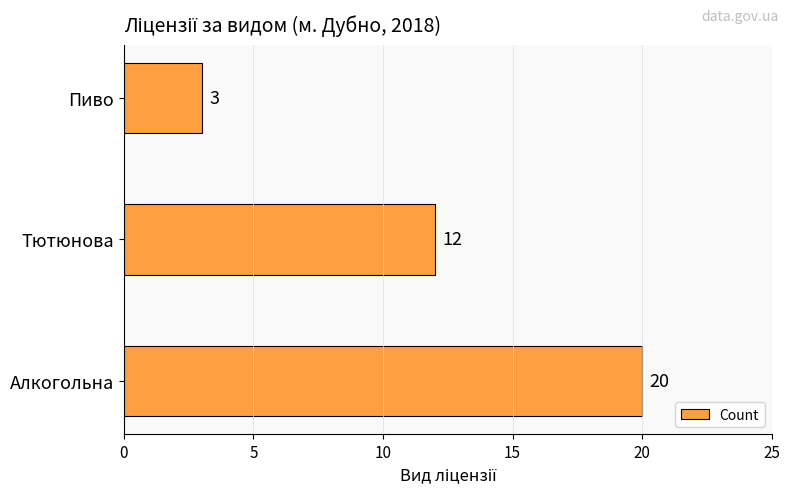

What is the average value?

12